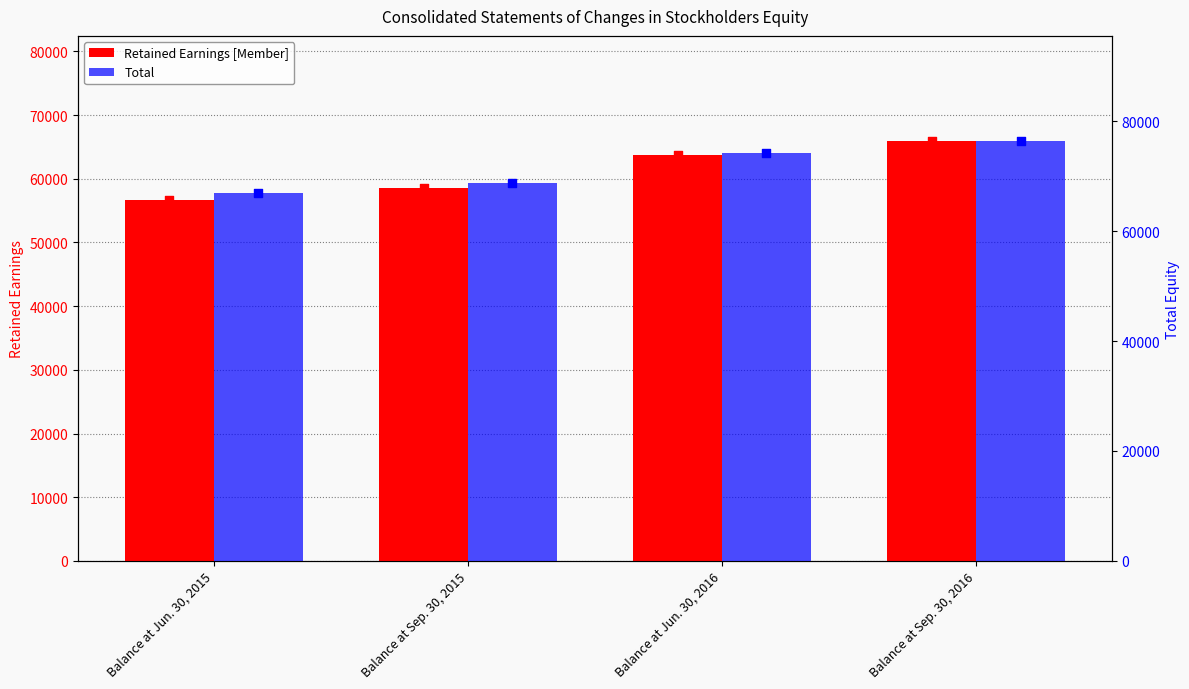

Which series contains the lowest Y value?

Retained Earnings [Member]